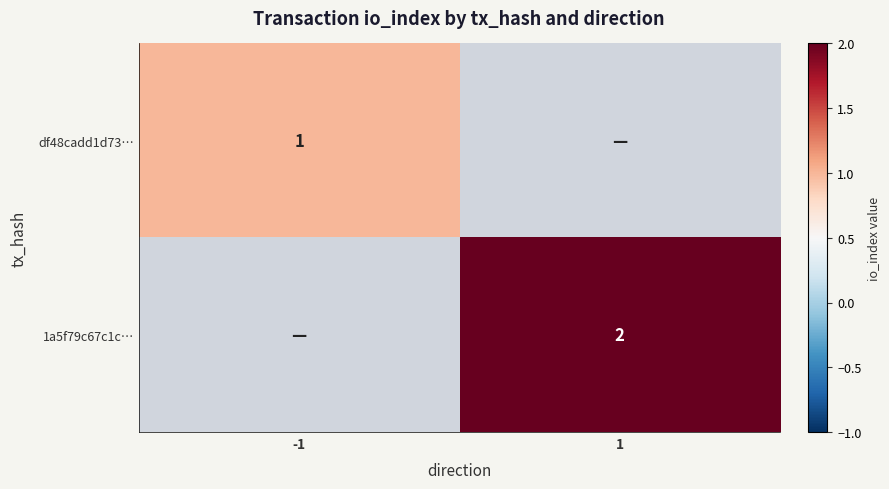

The value of df48cadd1d73… at -1 is 2. True or false?

False